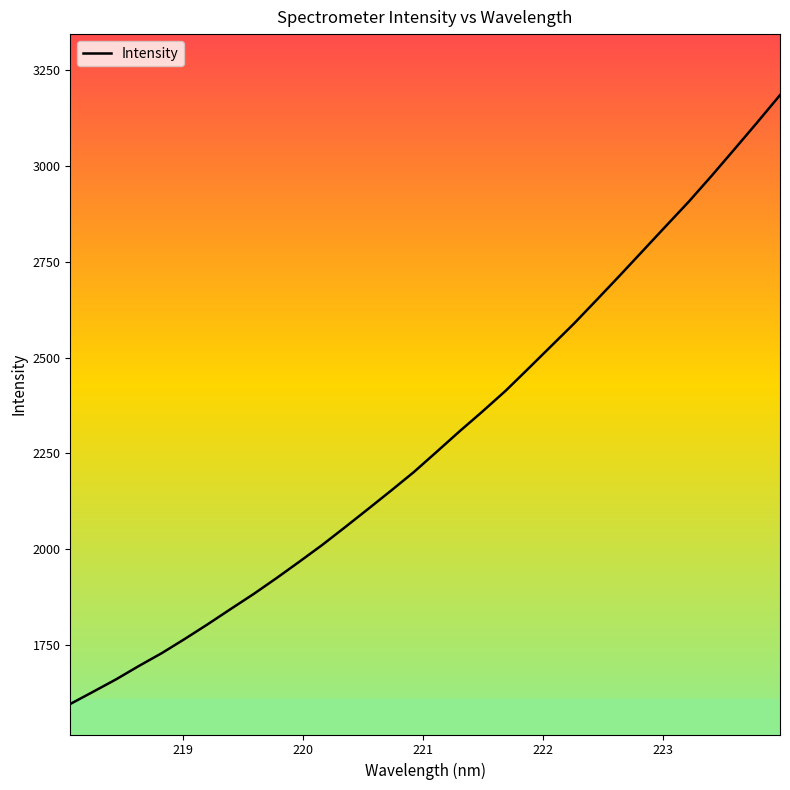

What is the smallest value displayed?

1595.1